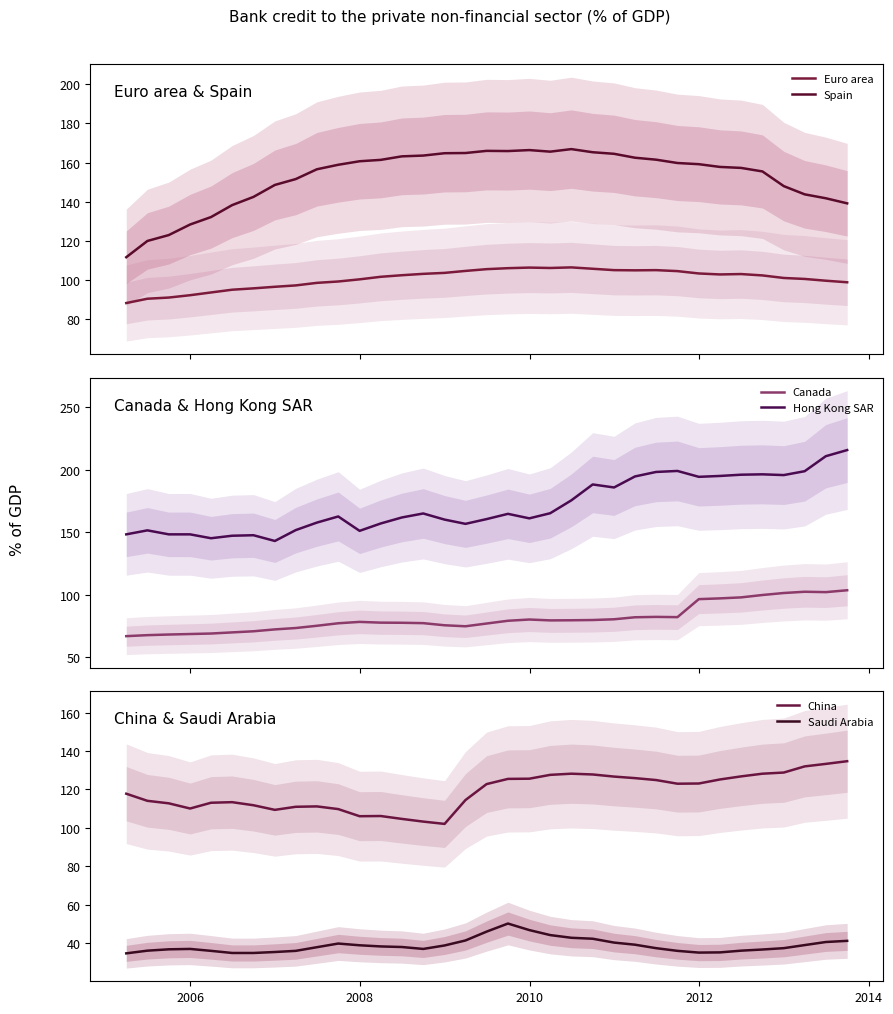

True or false: Spain and Euro area intersect in this chart.

False